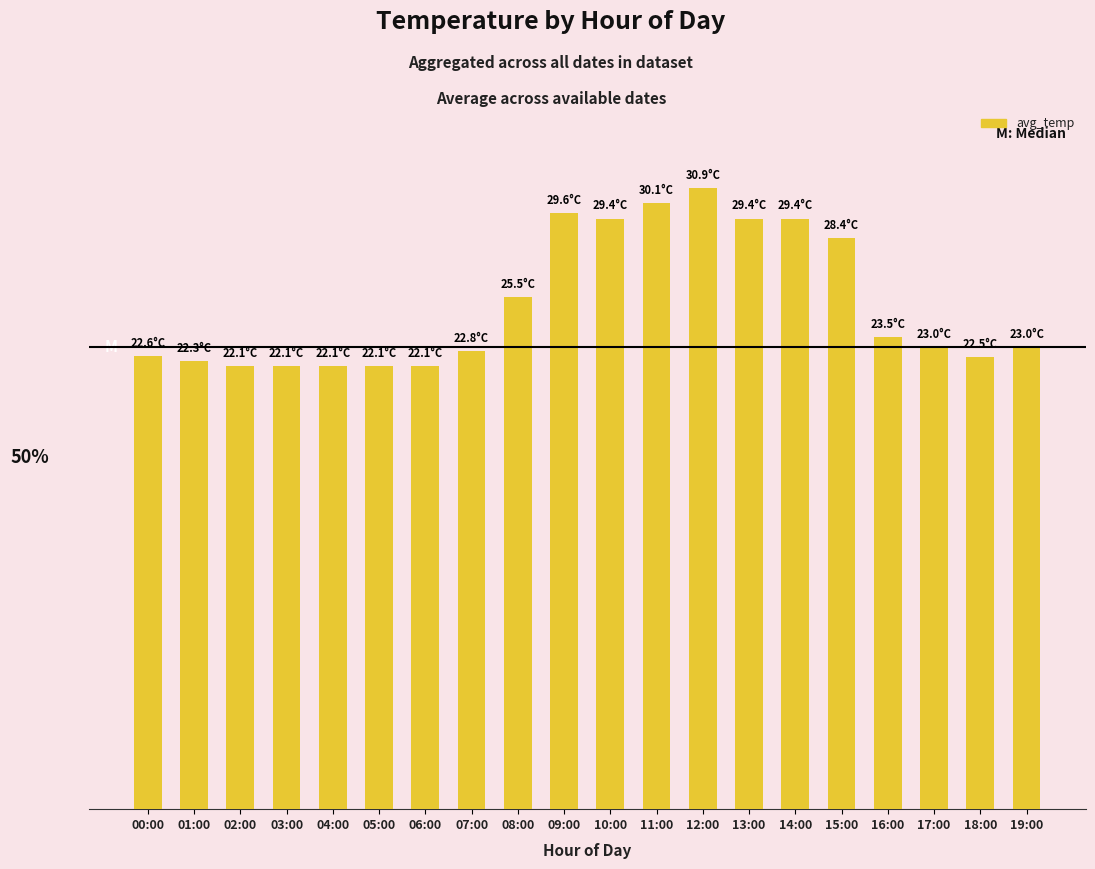

What is the sum of the values at 19:00 and 08:00?

48.5